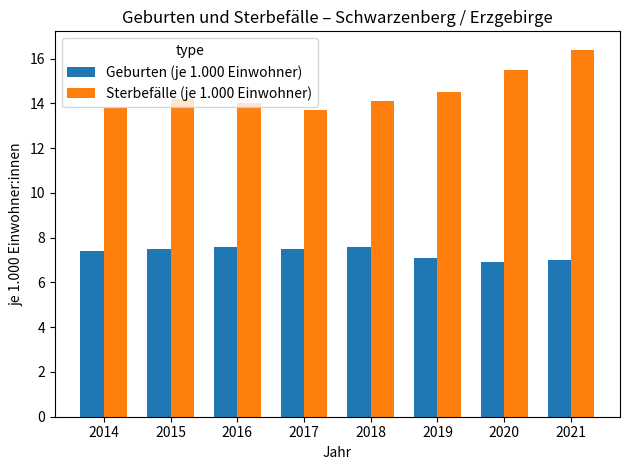

What is the sum of the Geburten (je 1.000 Einwohner) values at 2021 and 2014?

14.4